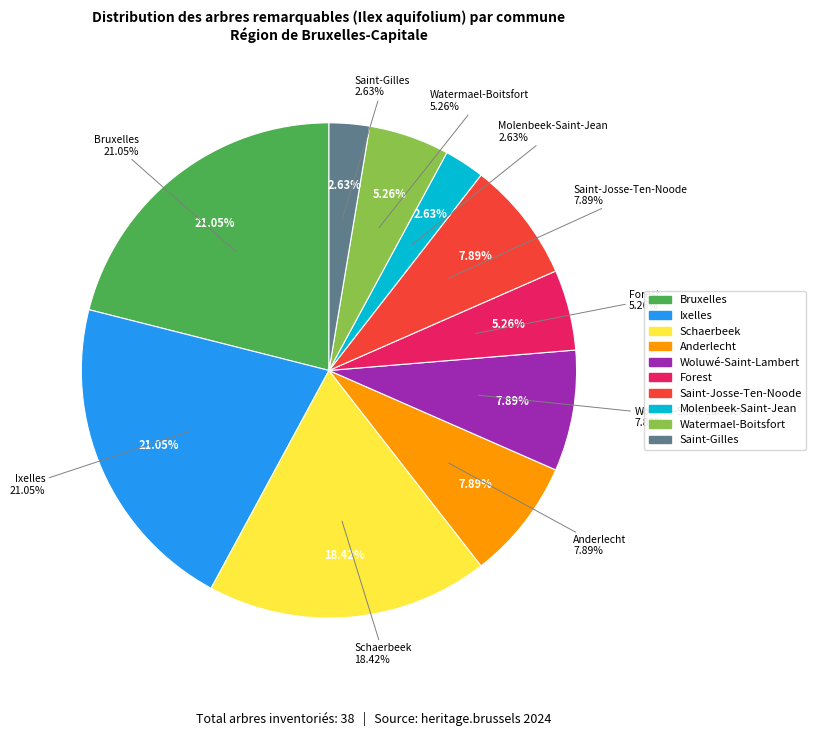

Is it true that Anderlecht is 8% of the pie?

True